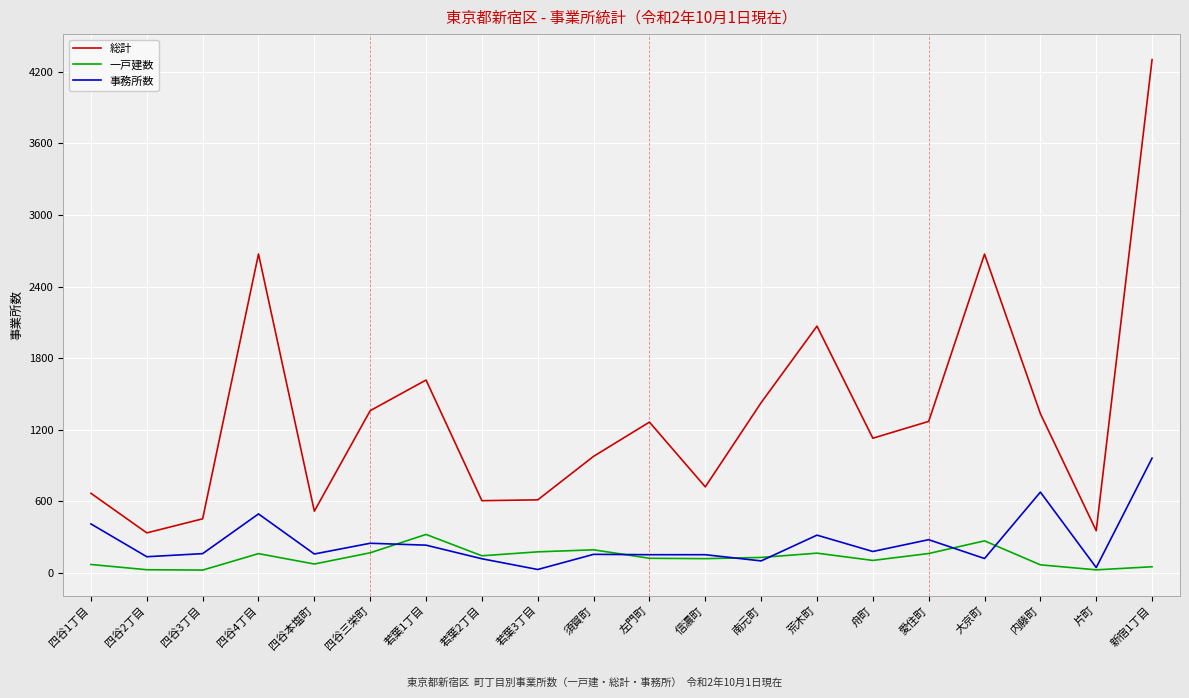

How many values in the 一戸建数 series are below 128?

10